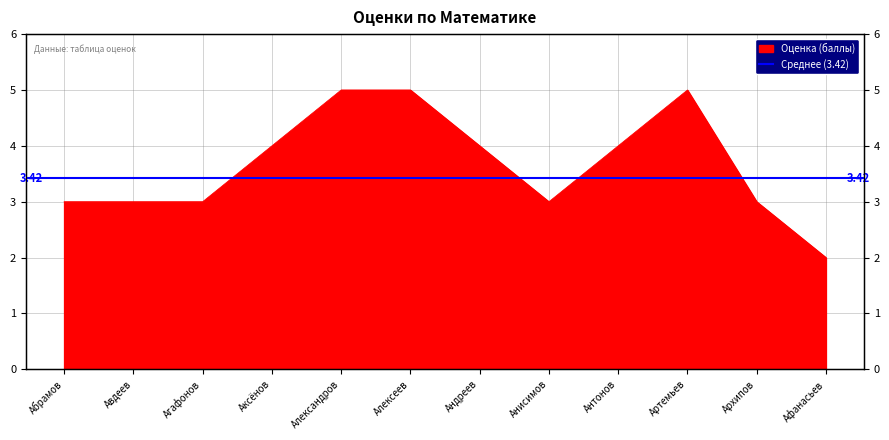

Reading left to right, extract all data points from this chart.

3	3	3	4	5	5	4	3	4	5	3	2